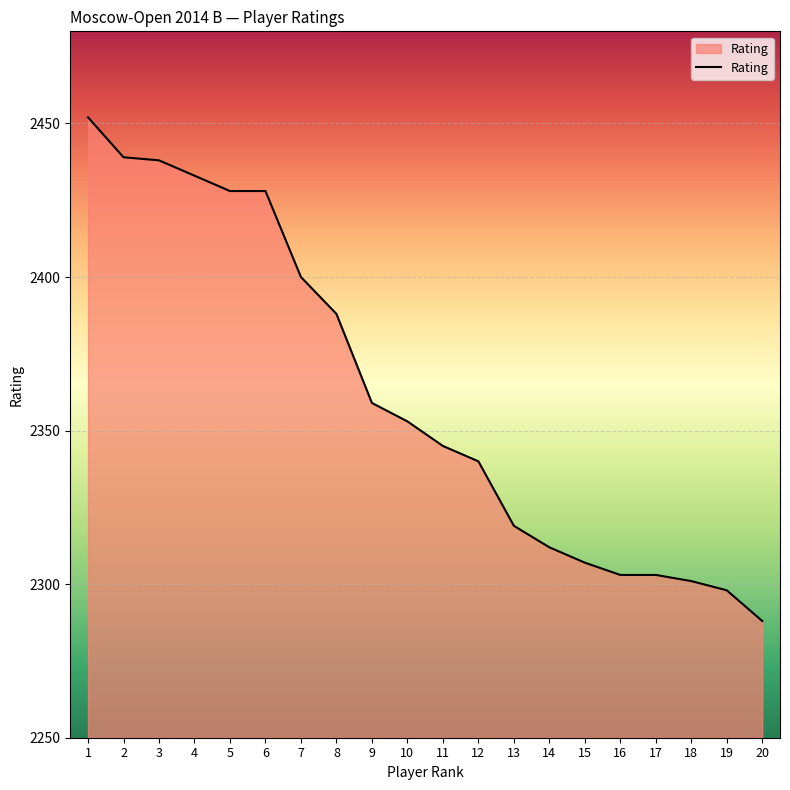

Reading left to right, transcribe all the data shown in this chart.

2452	2439	2438	2433	2428	2428	2400	2388	2359	2353	2345	2340	2319	2312	2307	2303	2303	2301	2298	2288